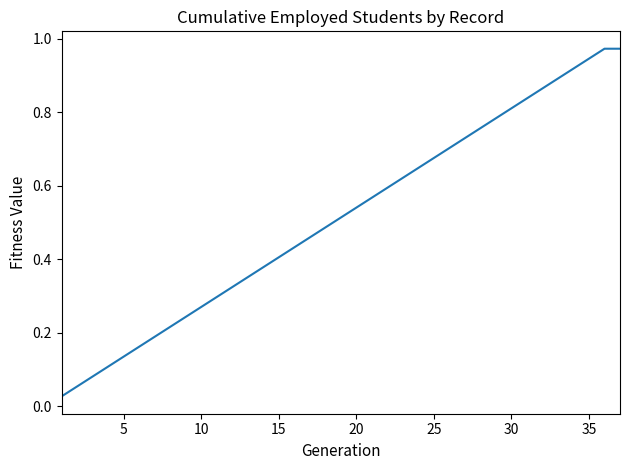

How many lines are shown in the chart?

1